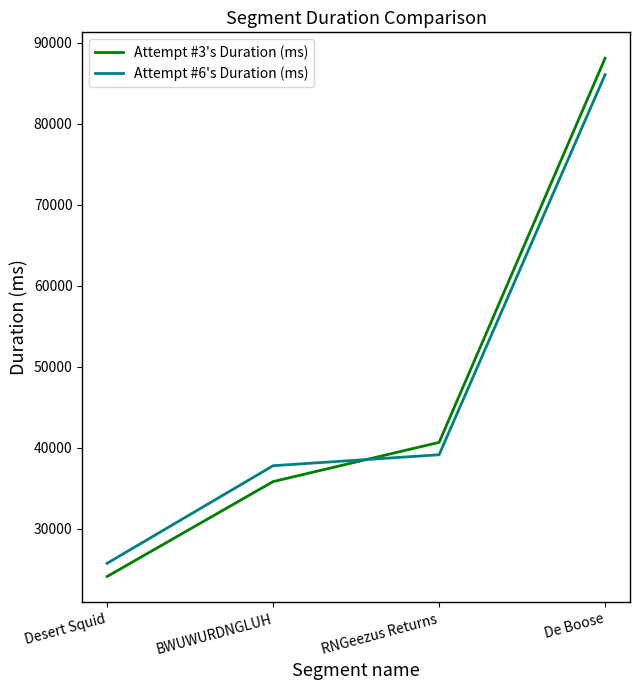

Is the value of Attempt #6's Duration (ms) at BWUWURDNGLUH greater than the value of Attempt #3's Duration (ms) at RNGeezus Returns?

No